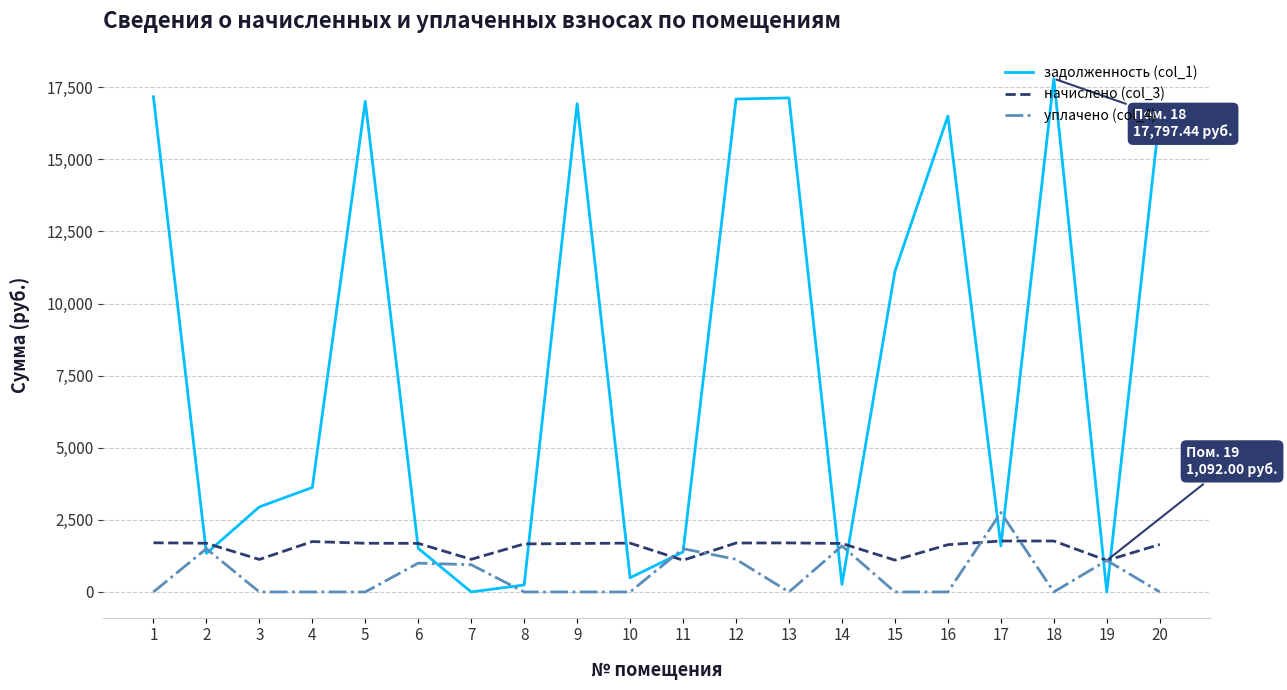

What is the total value across all series at 12?

19917.9